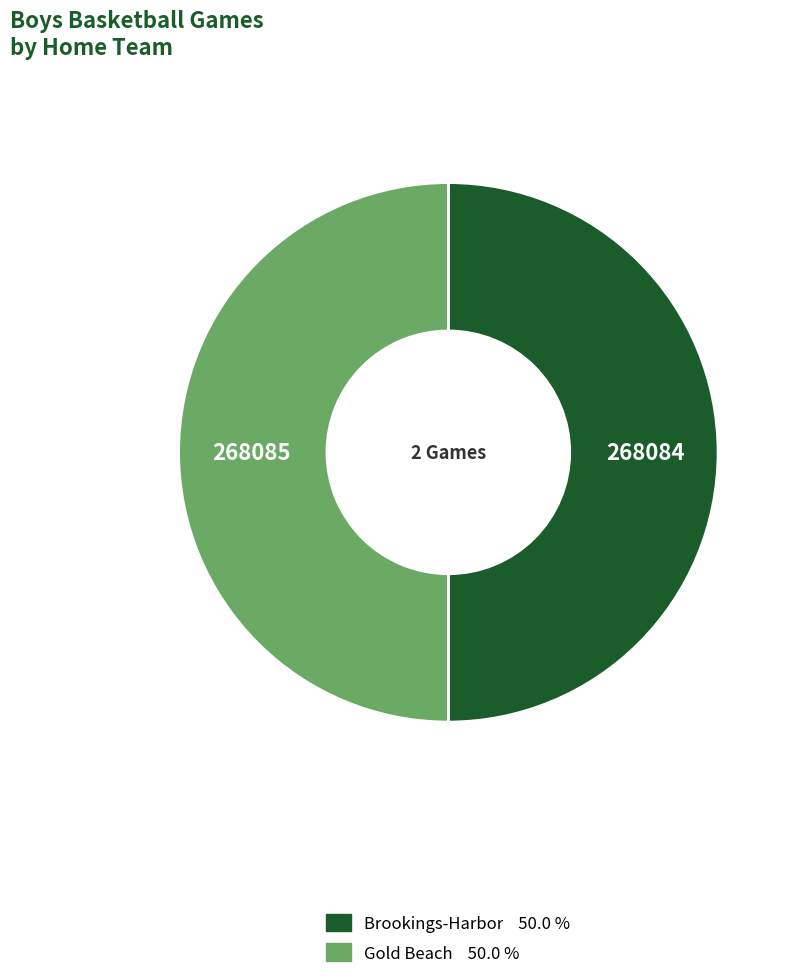

Is the sum of Gold Beach and Brookings-Harbor greater than half?

Yes